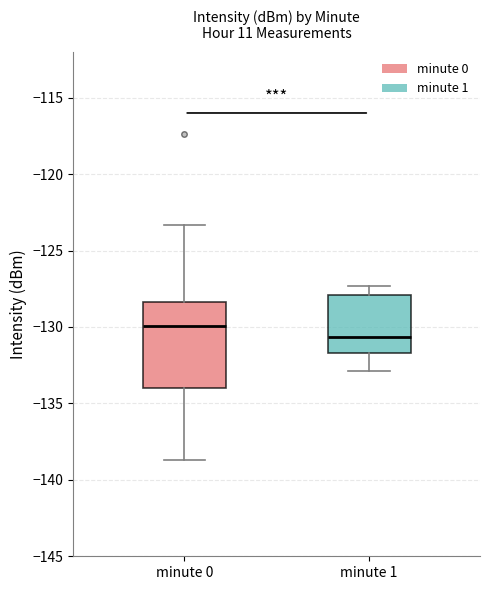

Which box has the lowest median line?

minute 1